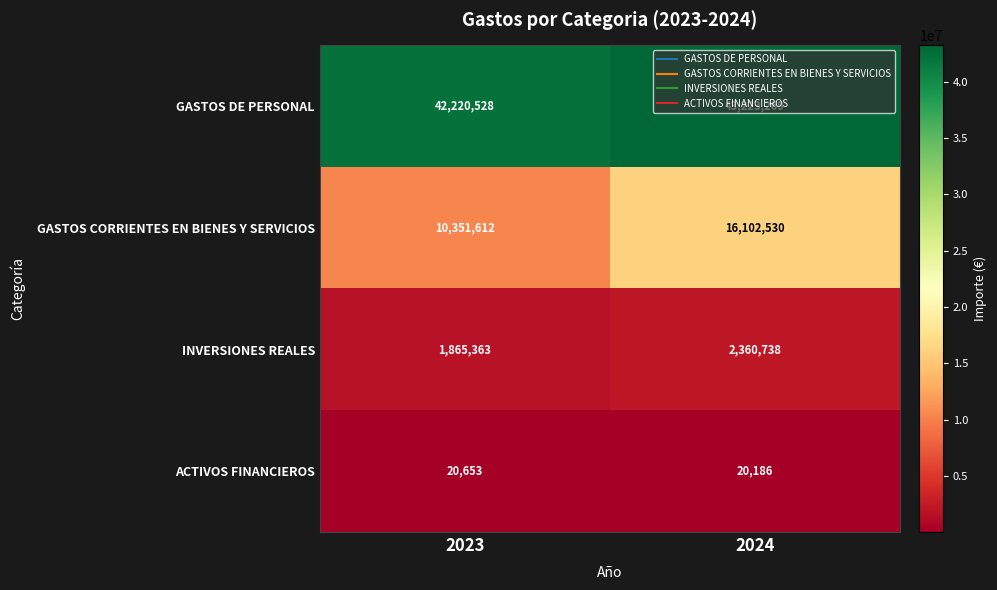

What is the minimum value shown in the chart?

20186